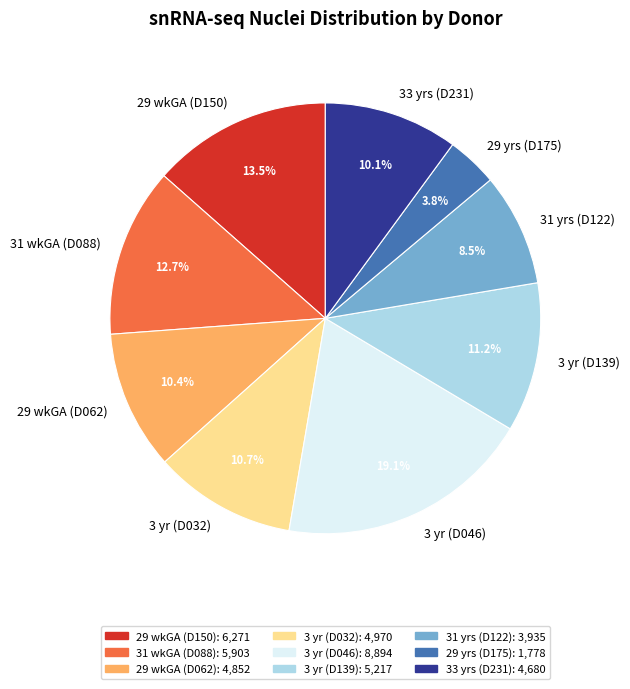

What is the ratio of the value at 3 yr (D046) to the value at 3 yr (D139)?

1.7